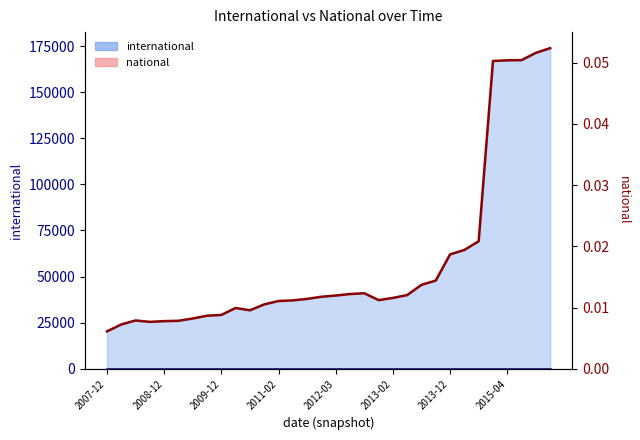

What position from the right is 2012-12-11?

13